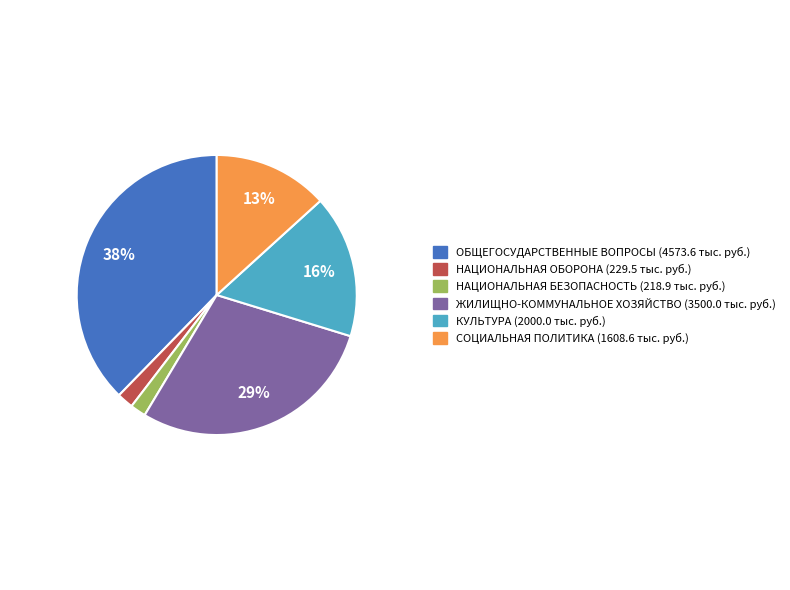

Is there any slice that represents more than half of the pie?

No